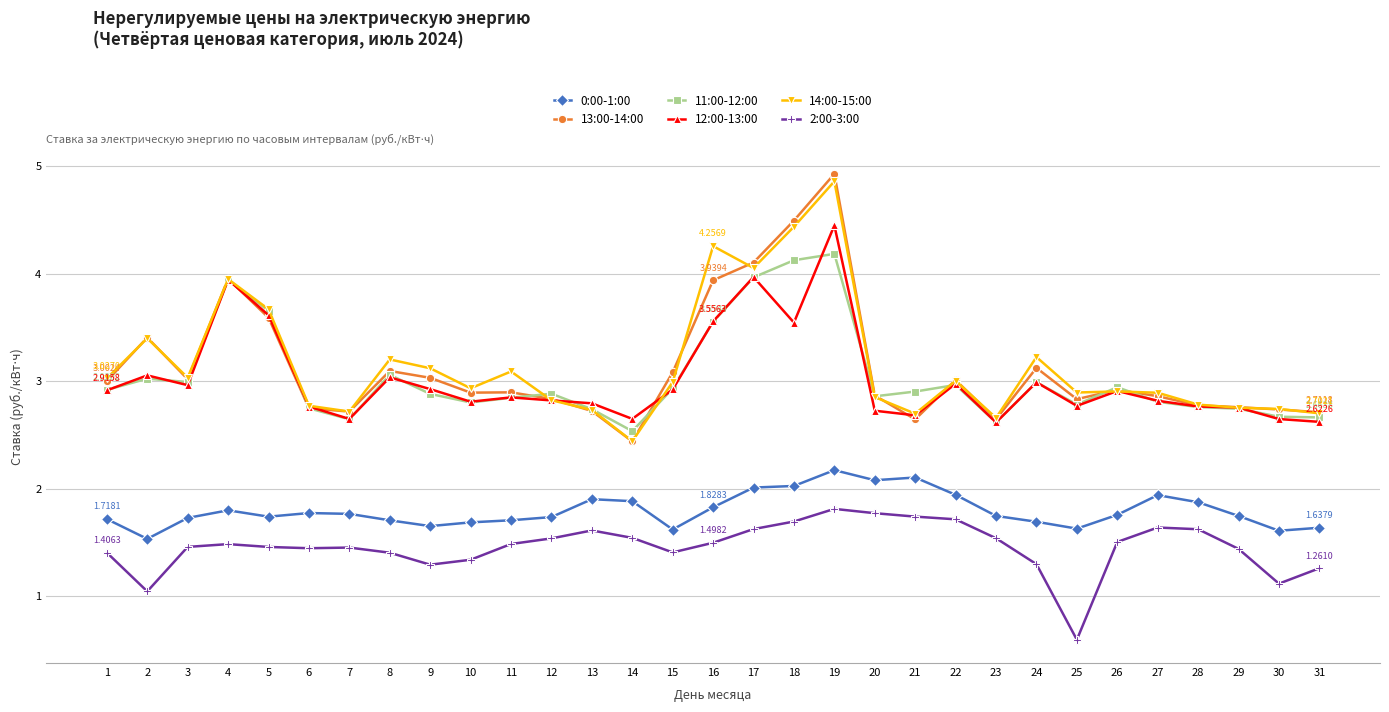

At which category does 2:00-3:00 reach its first local valley?

2